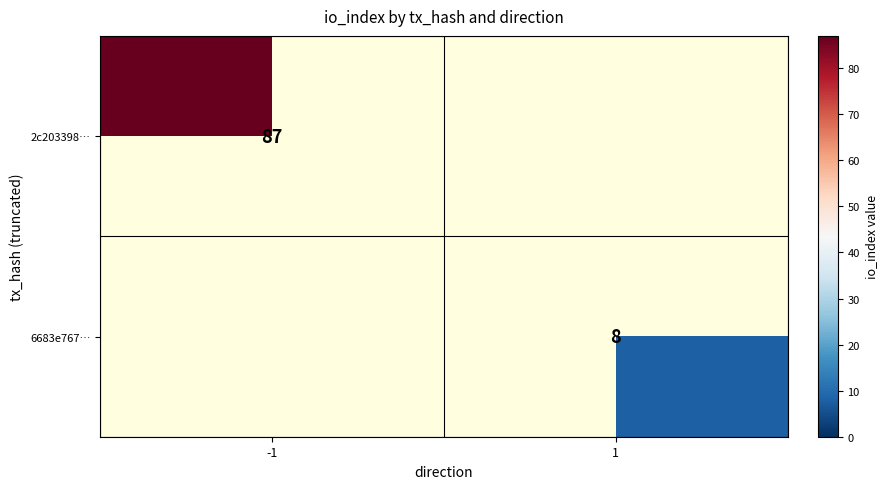

The value of 2c203398… at -1 is 58.6. True or false?

False